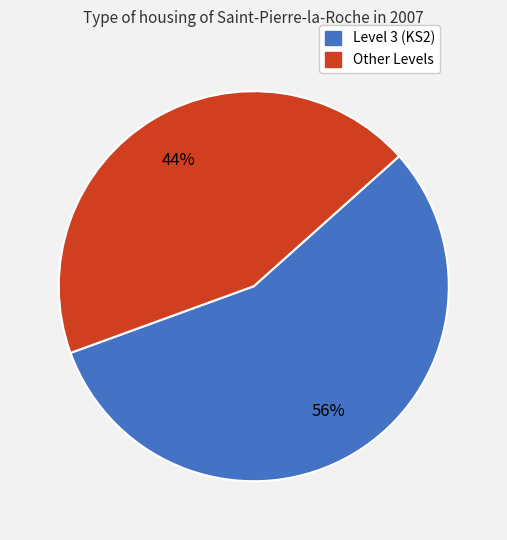

To the nearest percent, what is the difference between the largest and smallest slice percentages?

12%